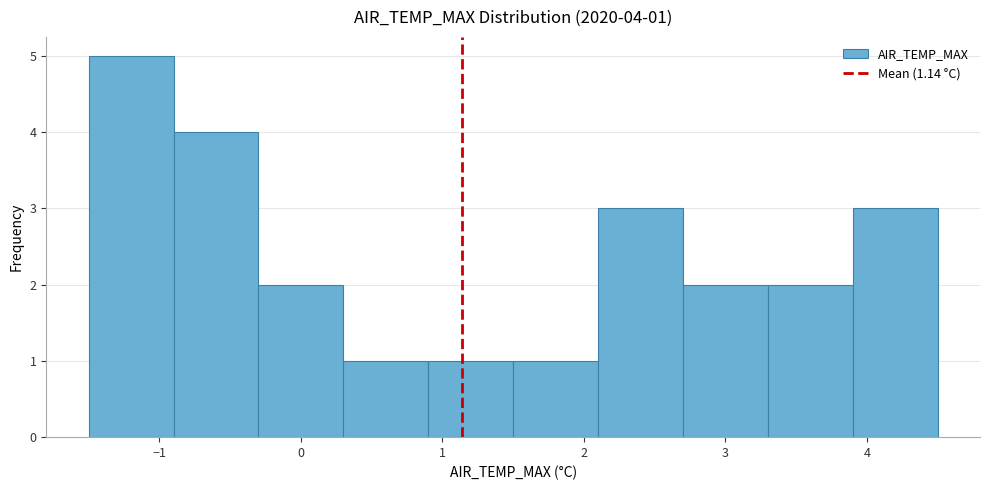

Over which range of the x-axis is the bar tallest?

-1.5 to -0.9